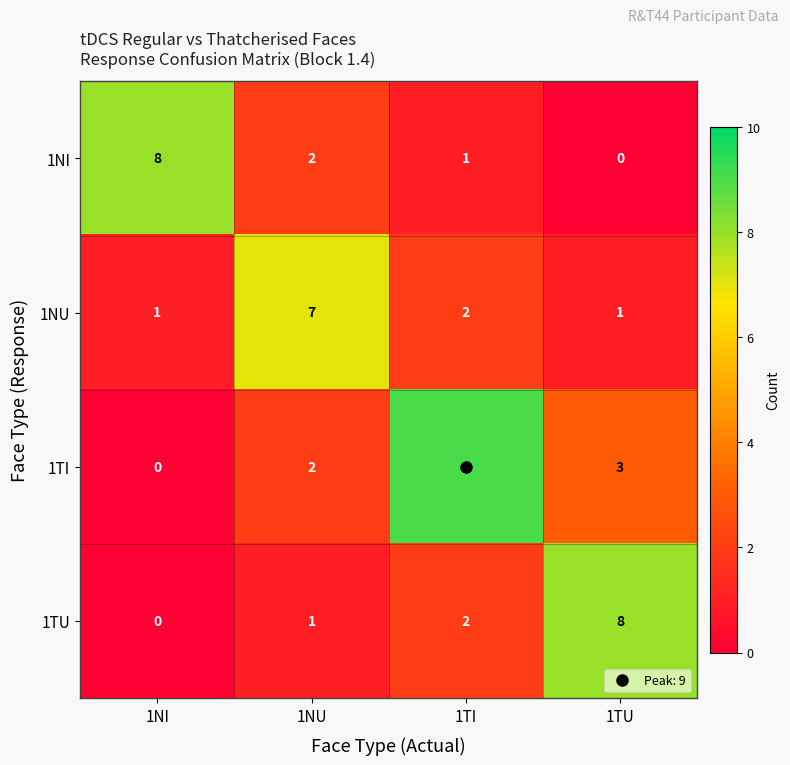

At which label does 1TI first exceed 3?

1TI